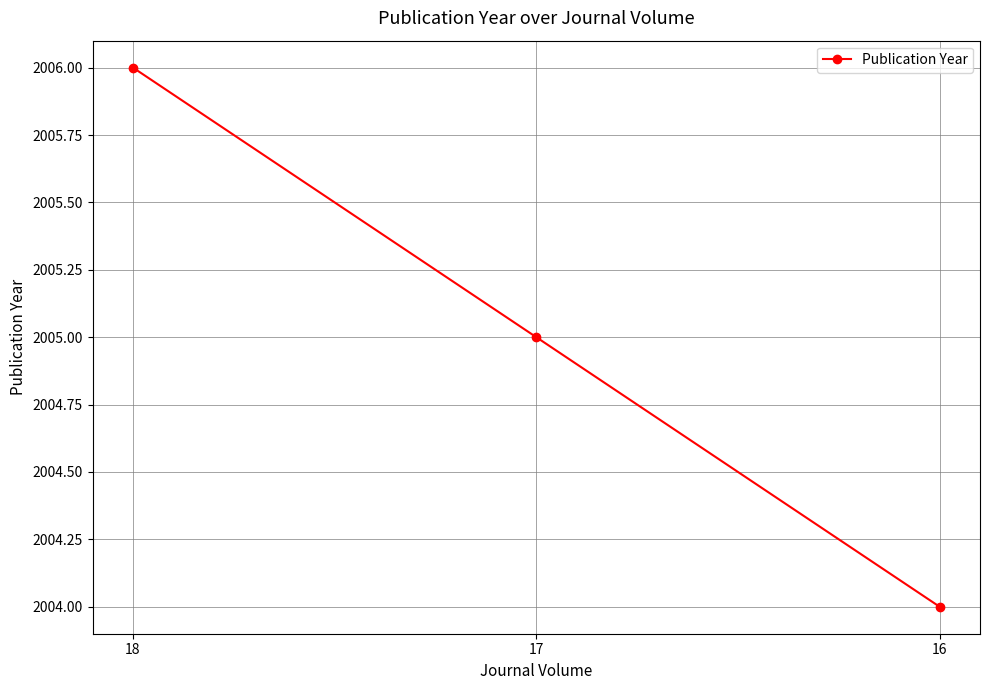

What is the difference between the maximum and second lowest values?

1